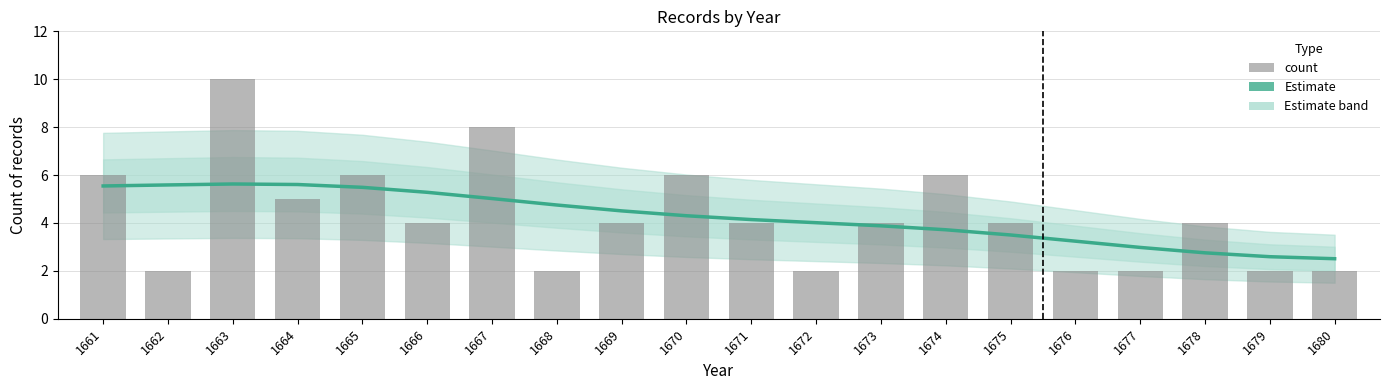

Is it true that Estimate equals 9.4 at 1662?

False